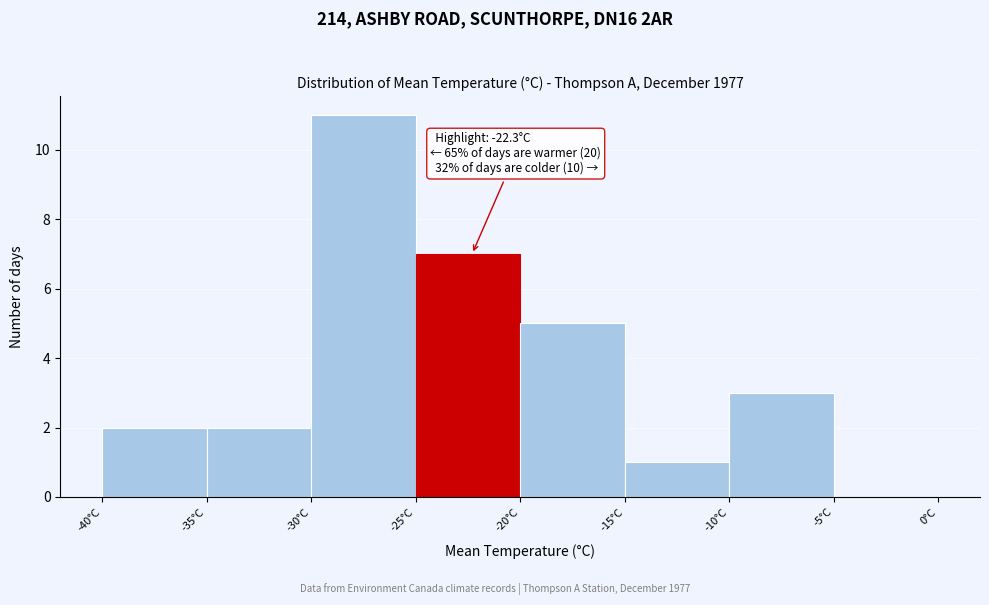

Over which range of the x-axis is the bar tallest?

-30 to -25